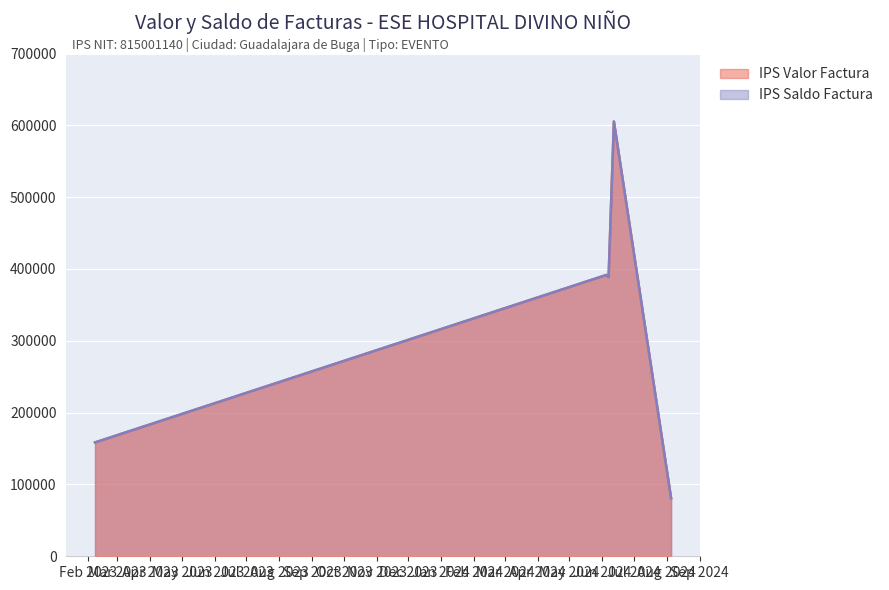

What are all the series names shown in the legend?

IPS Valor Factura, IPS Saldo Factura